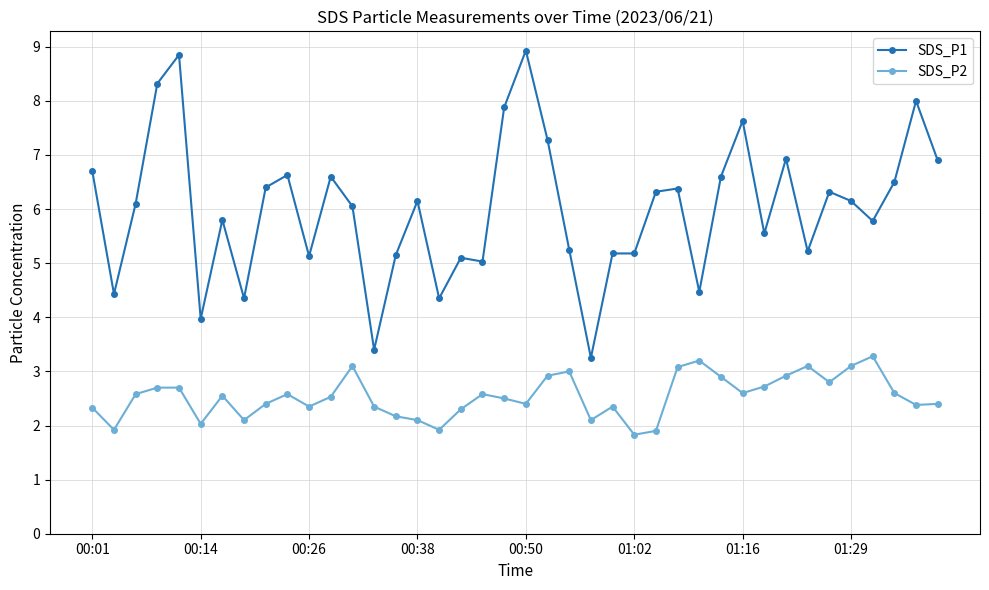

How many series are shown in this chart?

2